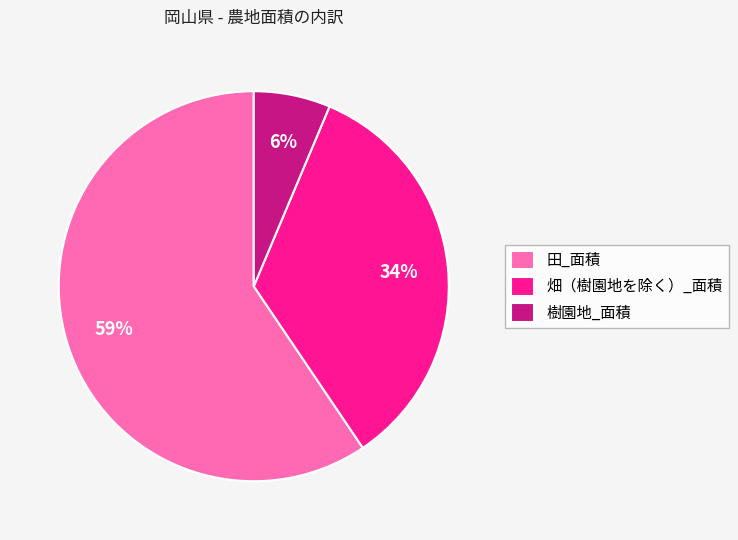

Is the sum of 樹園地_面積 and 畑（樹園地を除く）_面積 greater than half?

No